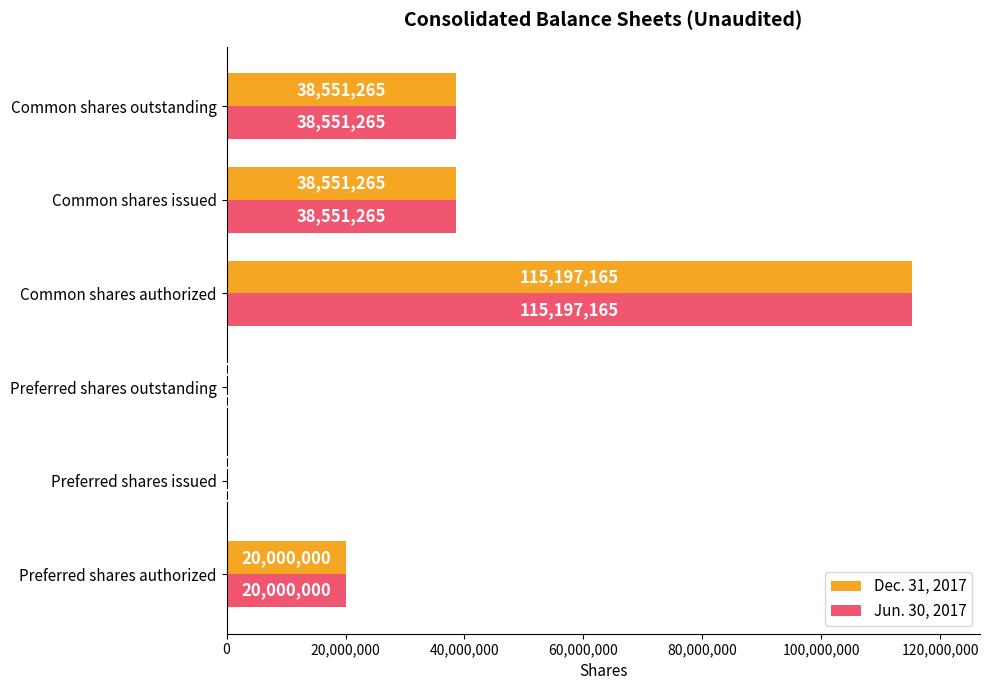

At which category is the sum across all series the highest?

Common shares authorized